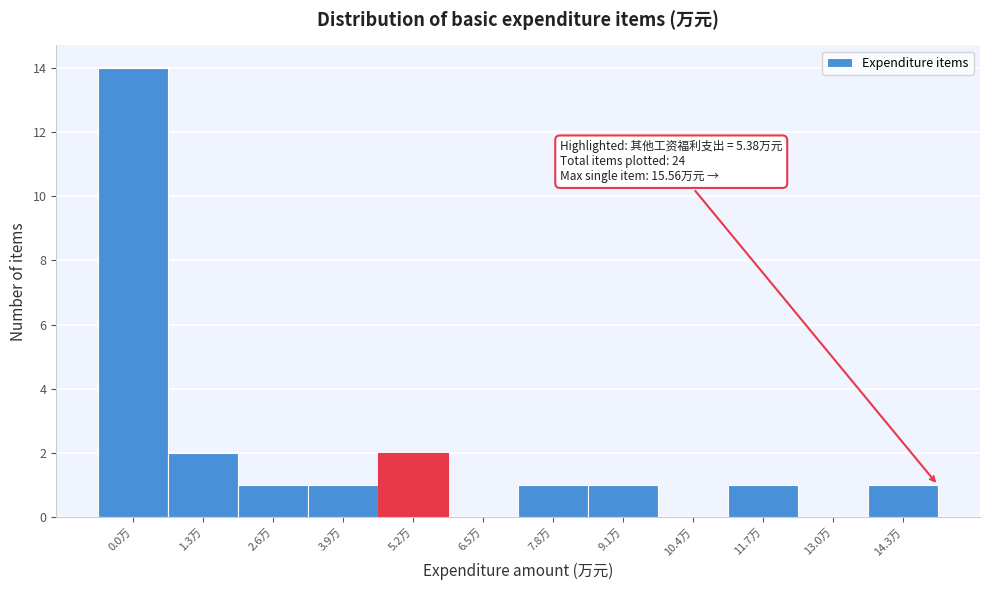

Reading left to right, transcribe all the data shown in this chart.

0.0万=14	1.3万=2	2.6万=1	3.9万=1	5.2万=2	6.5万=0	7.8万=1	9.1万=1	10.4万=0	11.7万=1	13.0万=0	14.3万=1